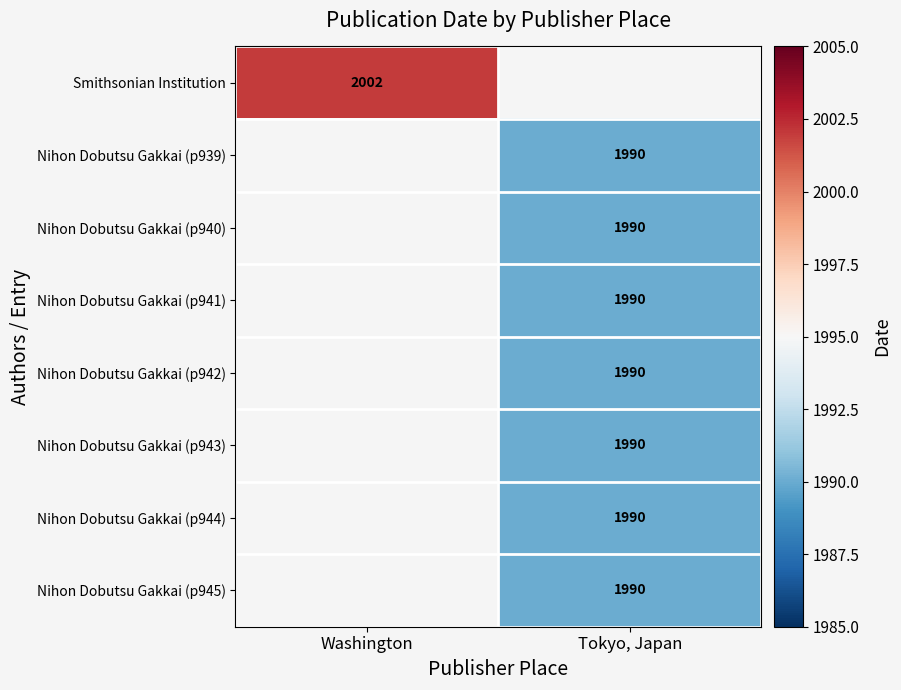

True or false: Nihon Dobutsu Gakkai (p944) has a value of 3238 at Tokyo, Japan.

False